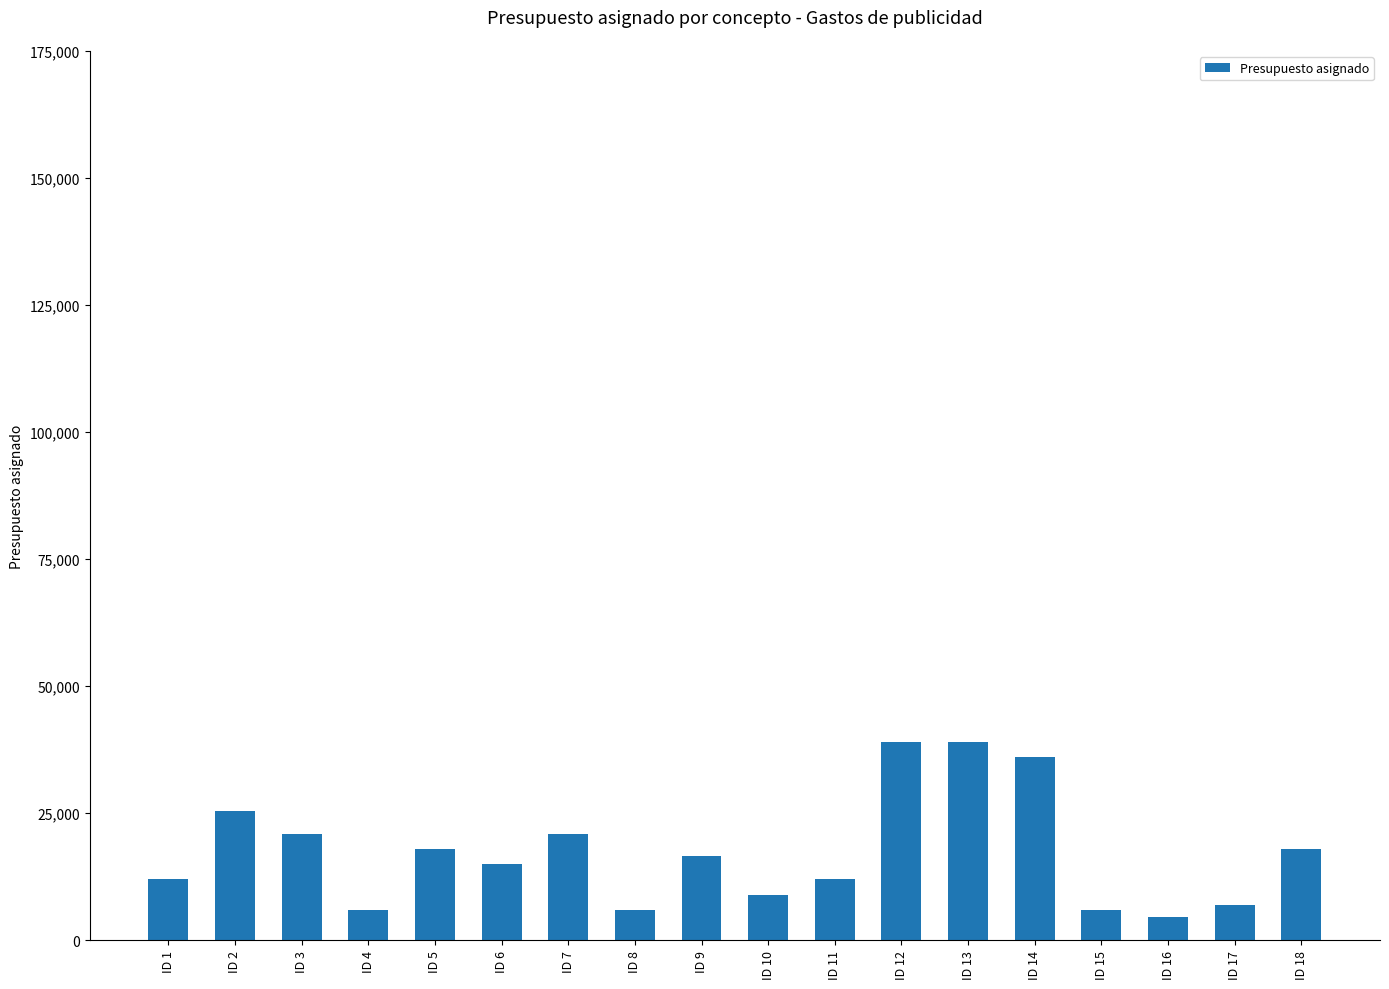

What is the average value?

17306